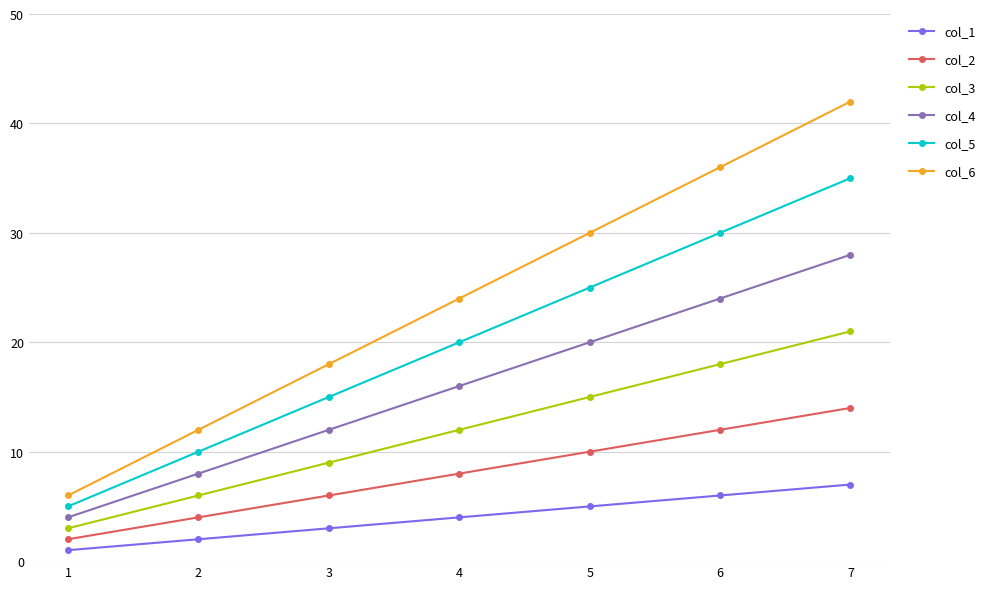

What is the difference between the col_1 values at 3 and 6?

3